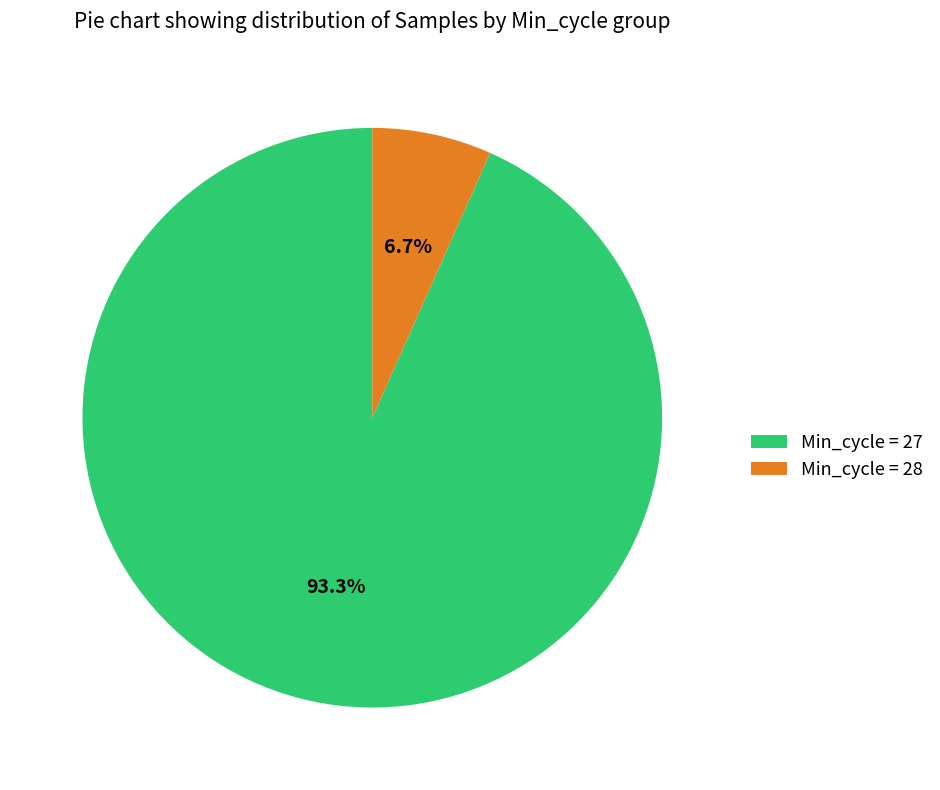

Rank the categories by value from lowest to highest.

Min_cycle = 28, Min_cycle = 27